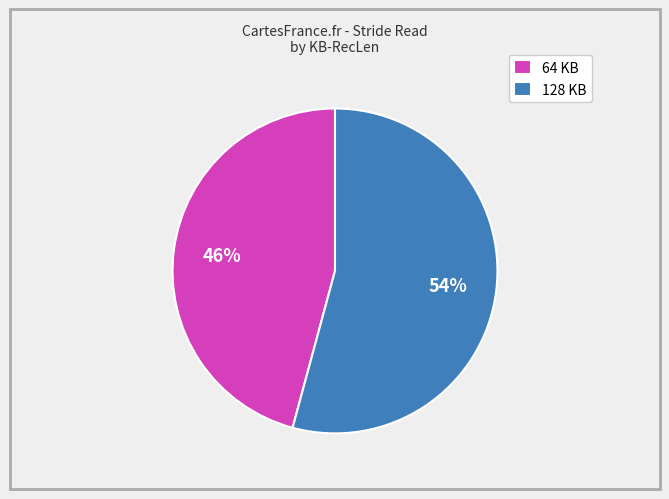

To the nearest percent, what is the average slice percentage?

50%